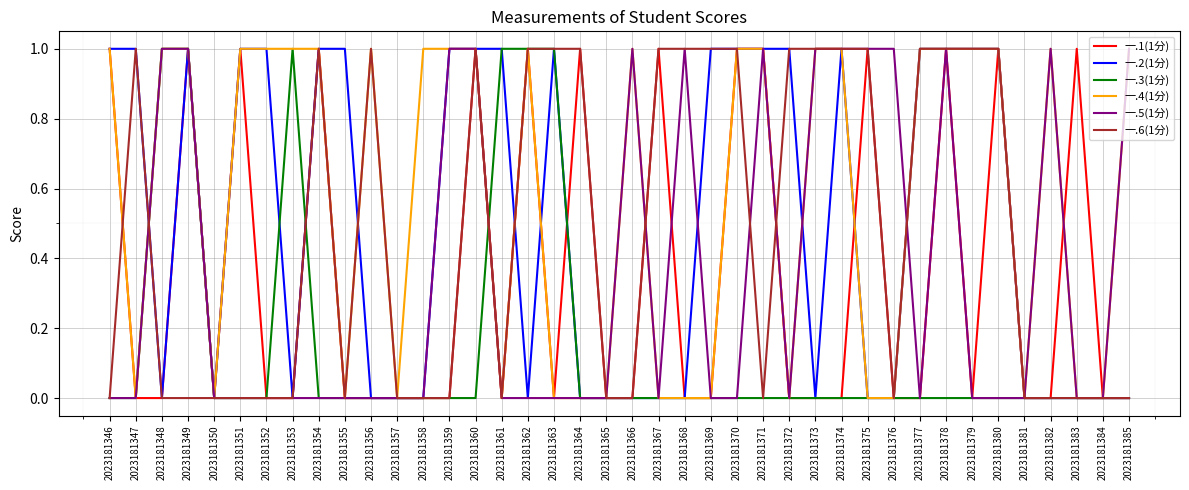

Between 2023181369 and 2023181377, which series saw the biggest shift?

一.4(1分)